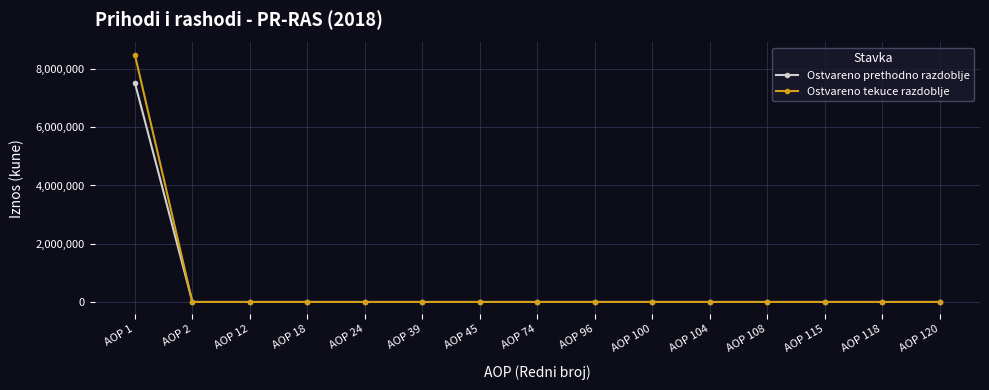

List the series in order of their peak value, highest first.

Ostvareno tekuce razdoblje, Ostvareno prethodno razdoblje